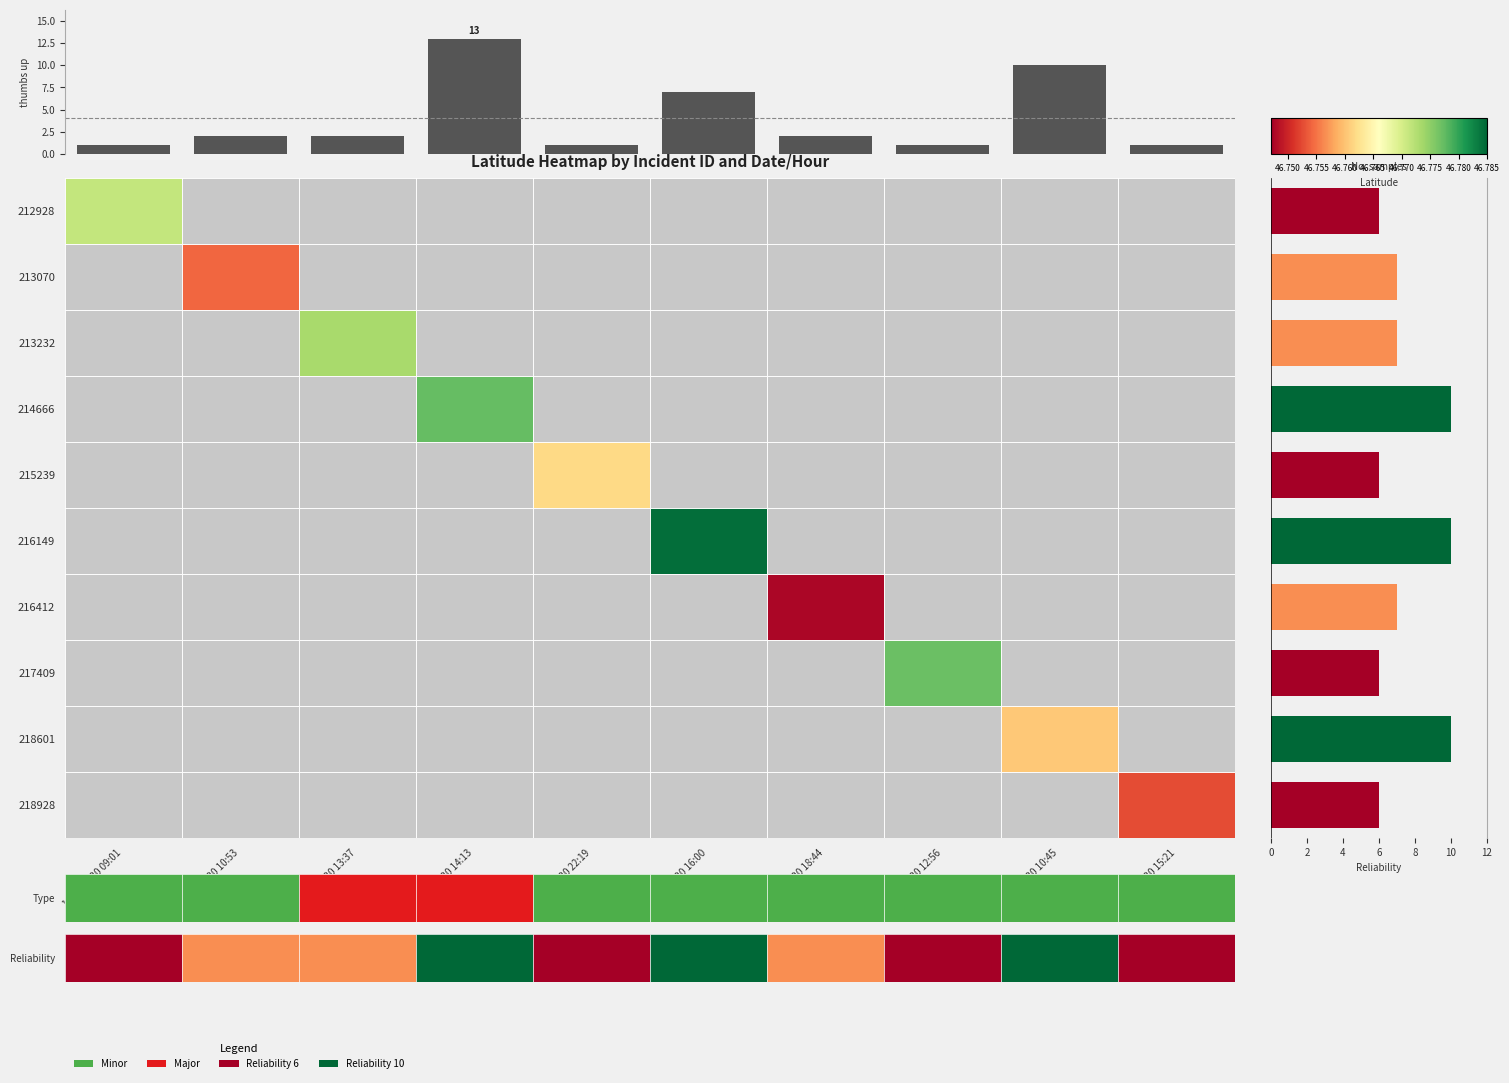

Is it true that Reliability equals 11 at 216412?

False